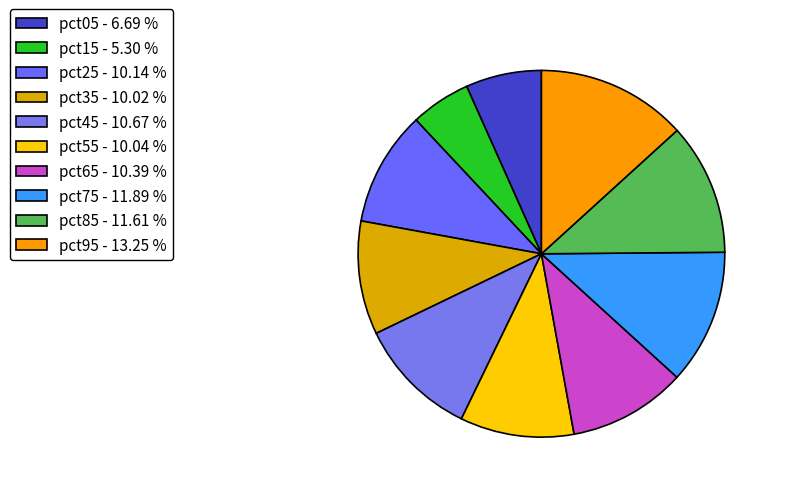

Does pct55 account for over 50% of the chart?

No